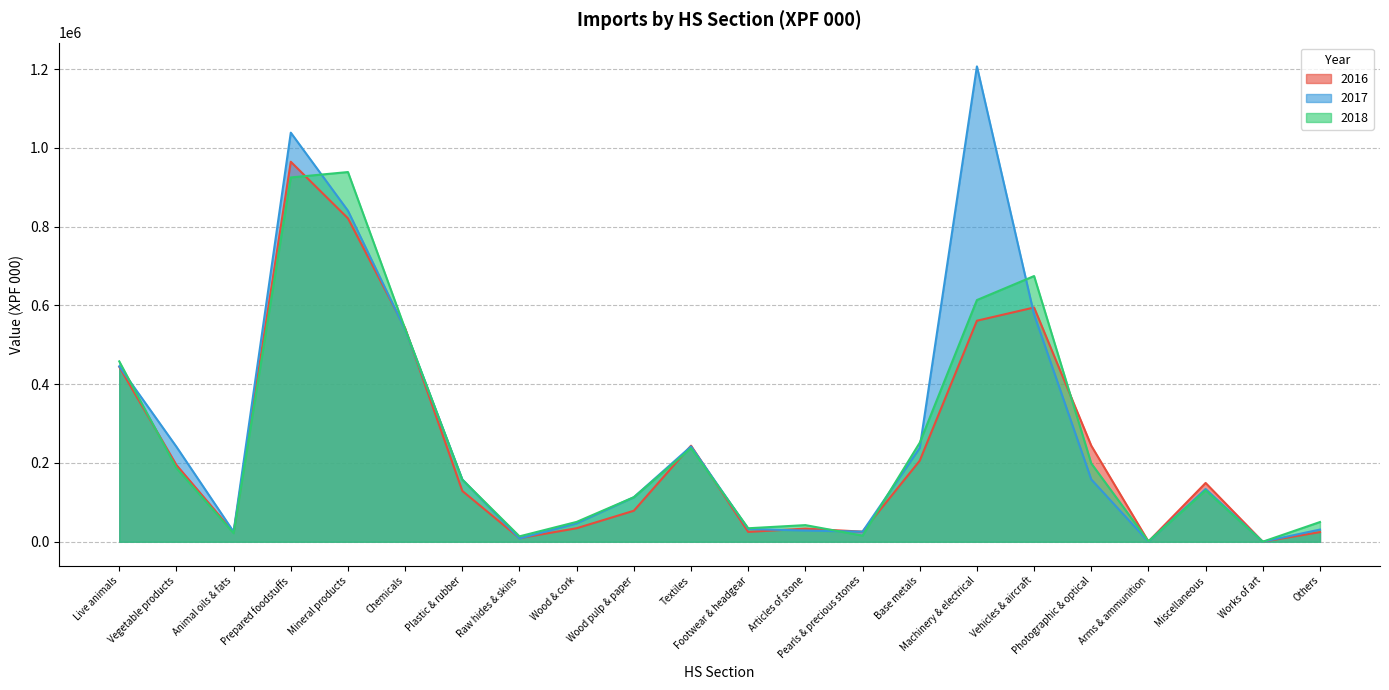

Rank the series by their average value, from highest to lowest.

2017, 2018, 2016